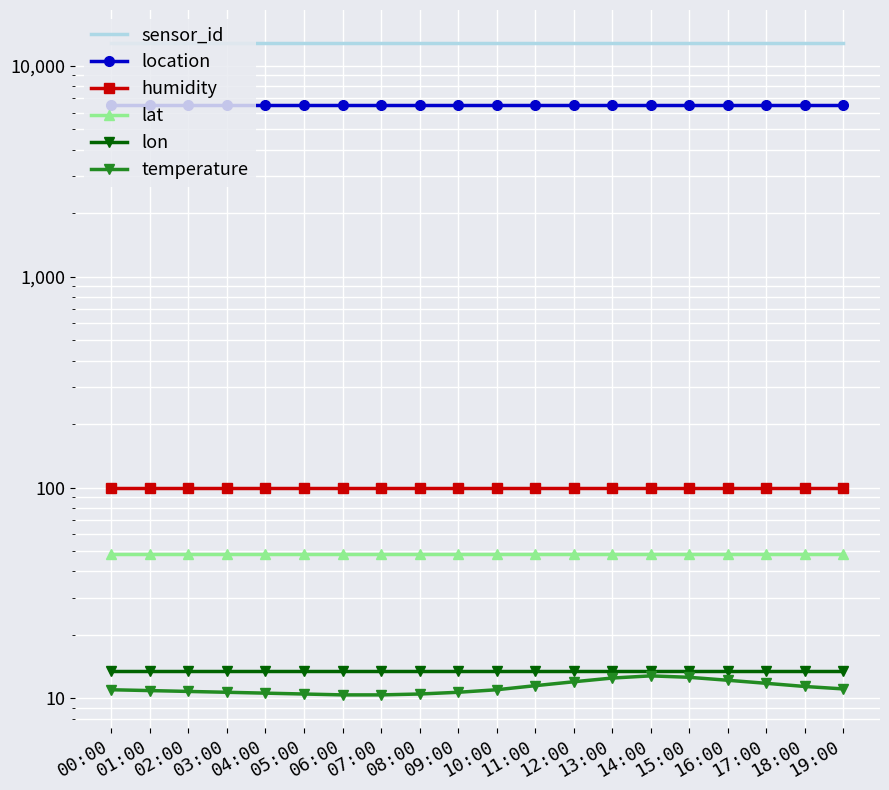

Is the value of temperature at 01:00 greater than the value of sensor_id at 00:00?

No